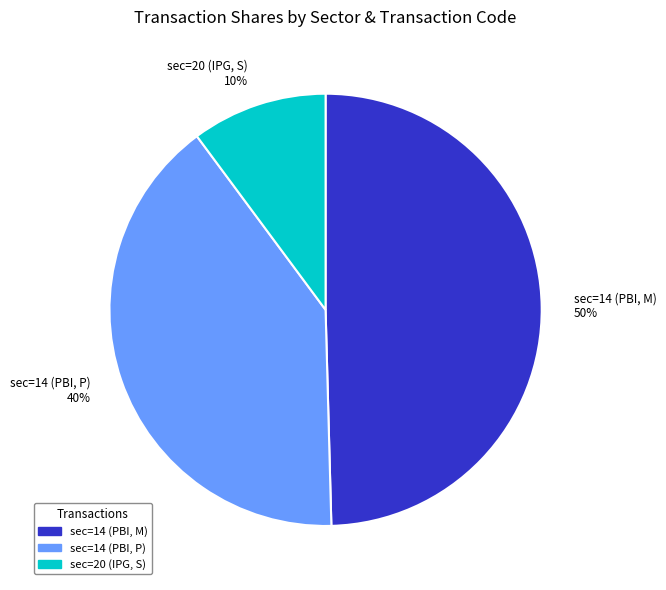

How many slices are in this pie chart?

3